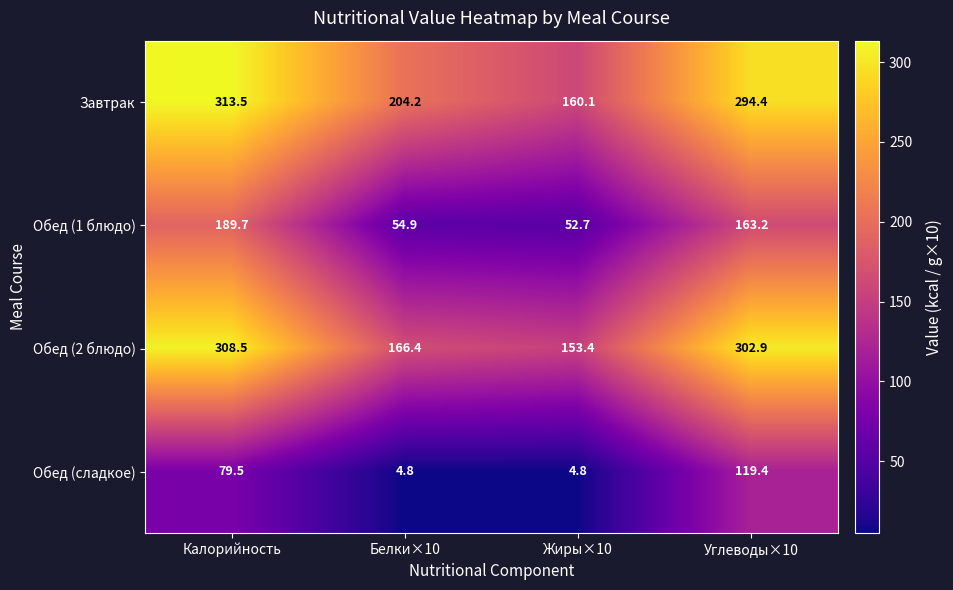

List the series in order of their peak value, highest first.

Завтрак, Обед (2 блюдо), Обед (1 блюдо), Обед (сладкое)